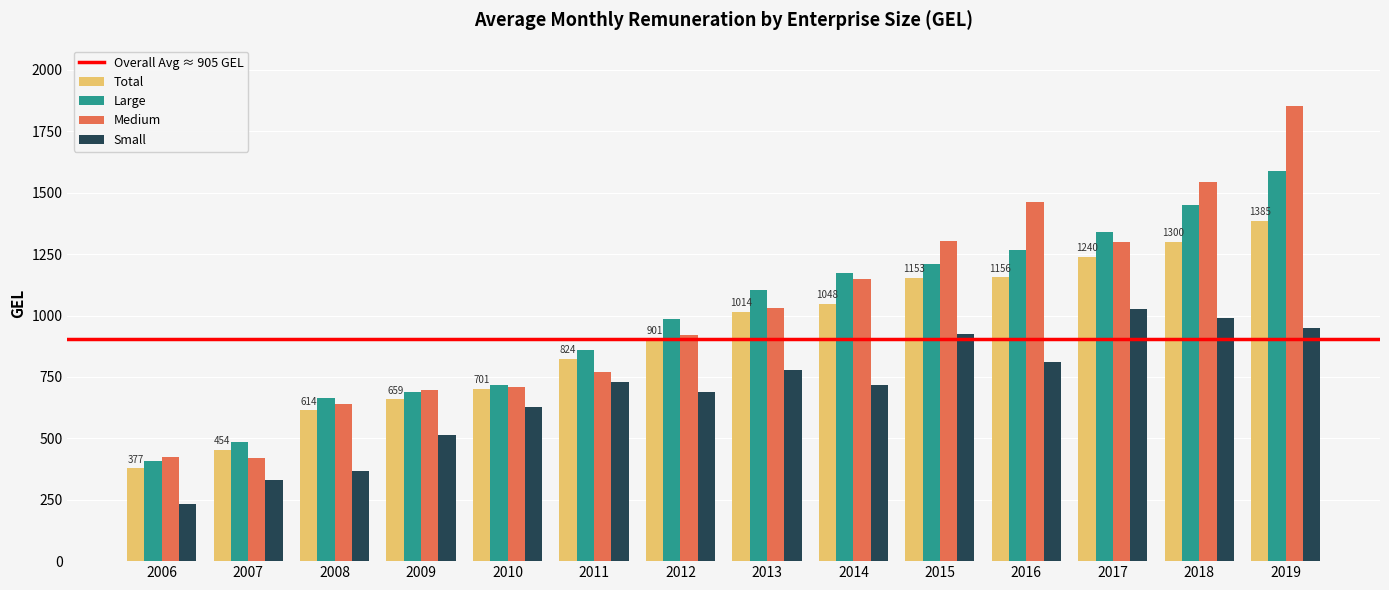

What is the minimum value for Large?

407.7